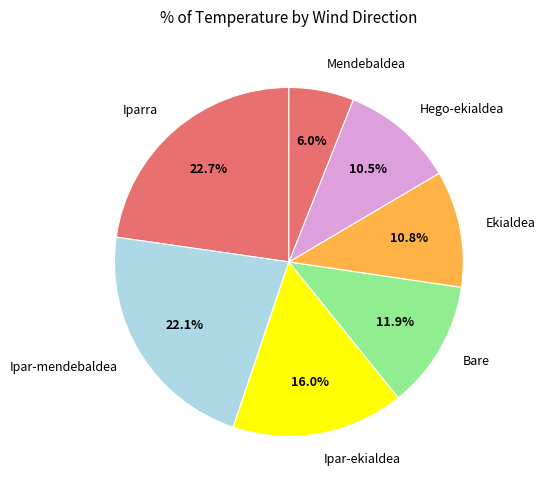

What percentage is the Iparra slice, to the nearest percent?

23%